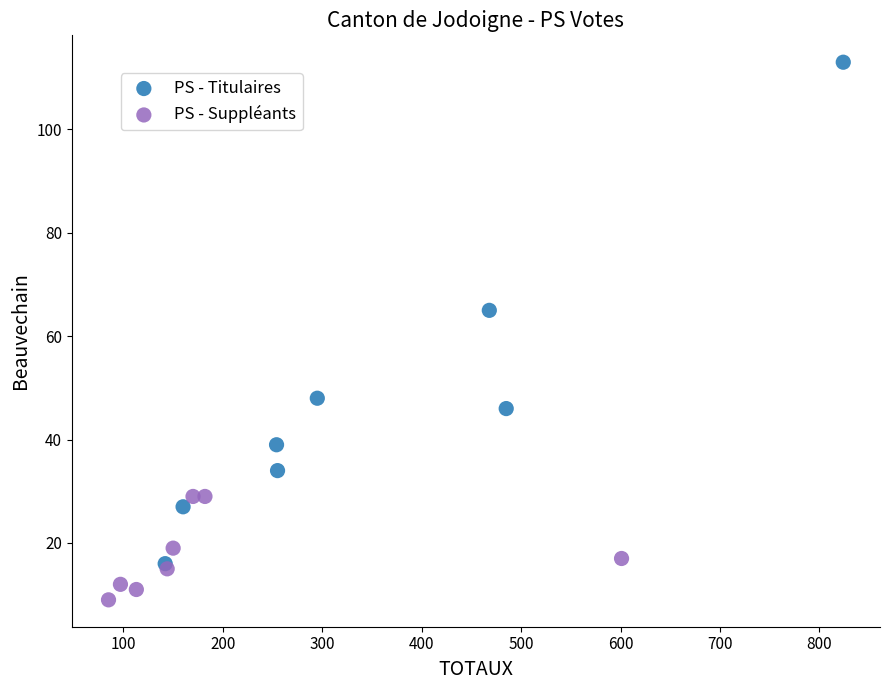

Which series has the largest Y range (max minus min)?

PS - Titulaires